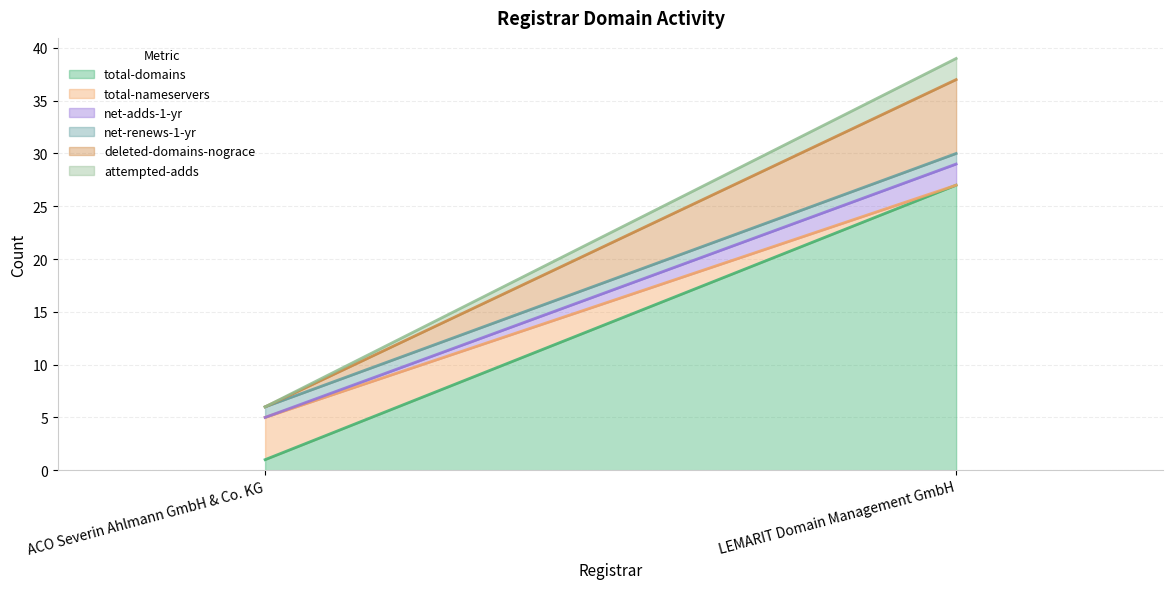

List the labels in order of net-renews-1-yr value, smallest first.

ACO Severin Ahlmann GmbH & Co. KG, LEMARIT Domain Management GmbH